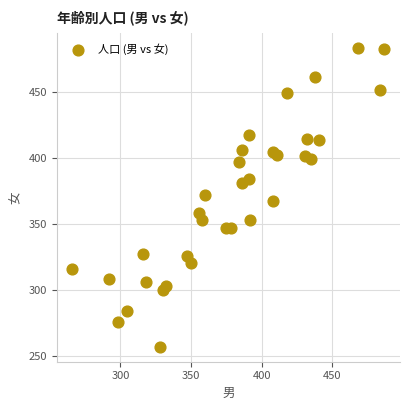

What is the range of Y values (max minus min)?

226